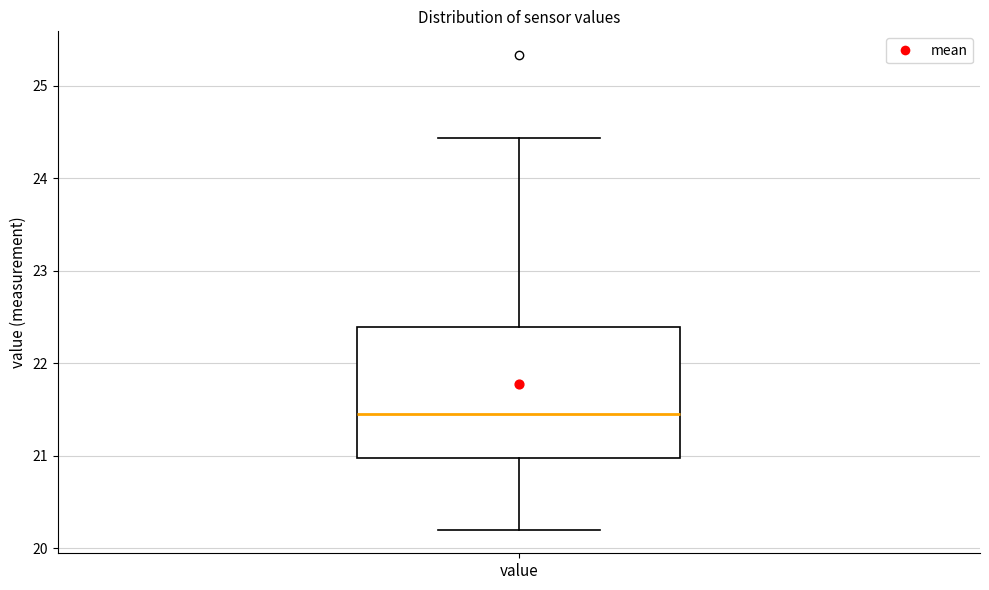

Read this box plot against the y-axis: the position of the median line, the range covered by the box, and the ends of both whiskers. The values are not printed on the chart, so give them approximately, as read against the axis.

median 21.5, box 21.0 to 22.4, whiskers 20.2 to 24.4